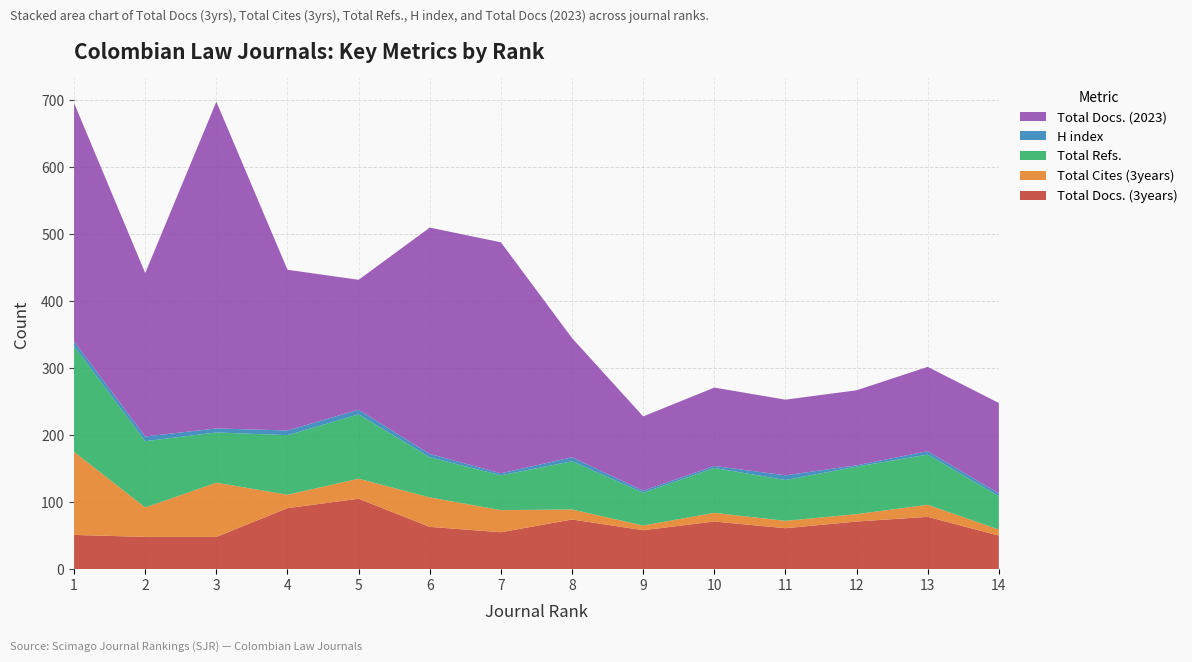

Reading left to right, extract all data points from this chart.

Total Docs. (3years): 51	48	48	91	105	63	55	74	58	71	61	71	78	50
Total Cites (3years): 124	44	81	20	30	44	33	15	7	13	11	11	18	9
Total Refs.: 158	99	75	89	96	60	52	72	49	67	61	71	75	50
H index: 7	7	6	7	7	5	3	6	3	3	7	2	5	4
Total Docs. (2023): 356	244	488	240	194	338	345	178	111	117	113	112	126	135